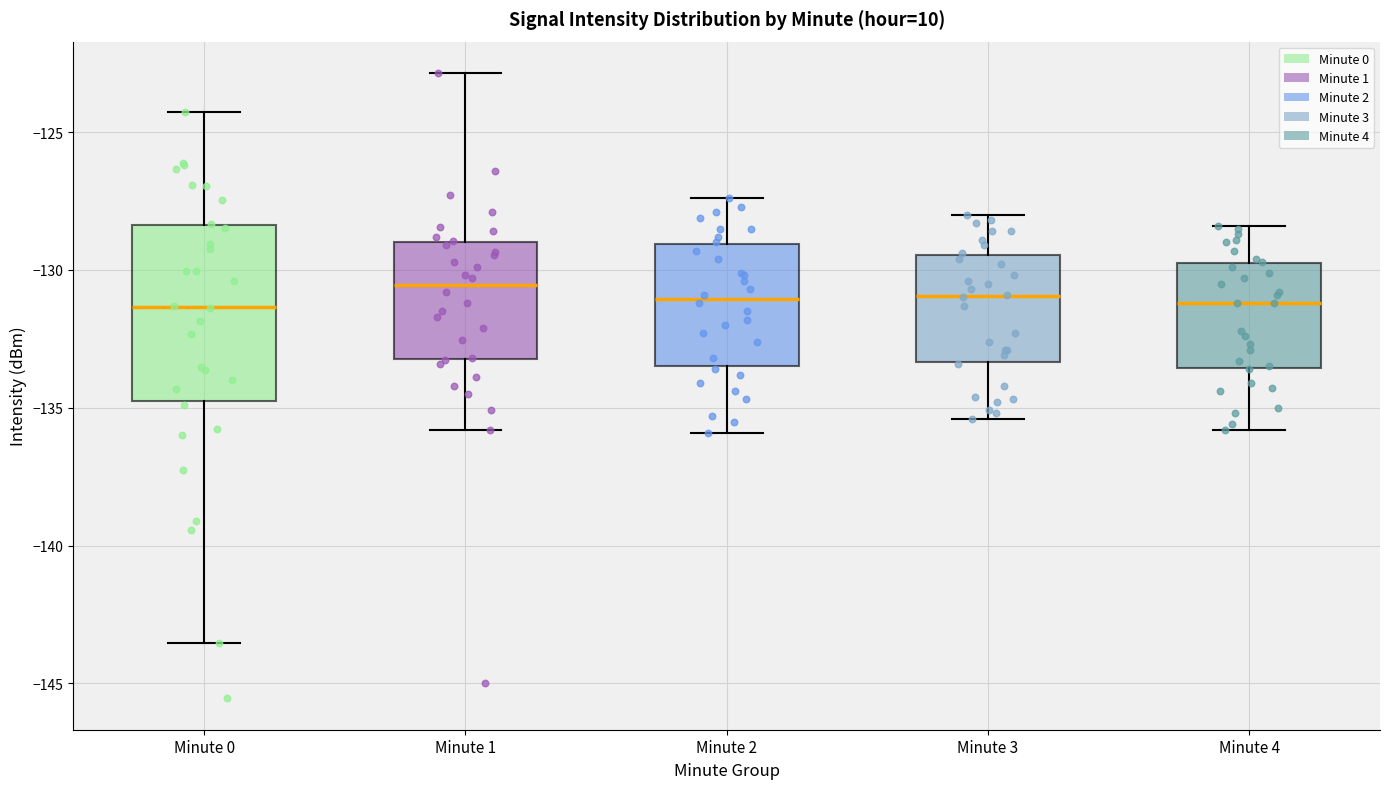

Reading left to right, transcribe this box plot: for each box, give where its median line is, the range the box spans, and where its two whiskers end, as read against the y-axis. The values are not printed on the chart, so give them approximately, as read against the axis.

Minute 0: median -131.5, box -135.0 to -128.5, whiskers -143.5 to -124.5
Minute 1: median -130.5, box -133.0 to -129.0, whiskers -136.0 to -123.0
Minute 2: median -131.0, box -133.5 to -129.0, whiskers -136.0 to -127.5
Minute 3: median -131.0, box -133.5 to -129.5, whiskers -135.5 to -128.0
Minute 4: median -131.0, box -133.5 to -129.5, whiskers -136.0 to -128.5